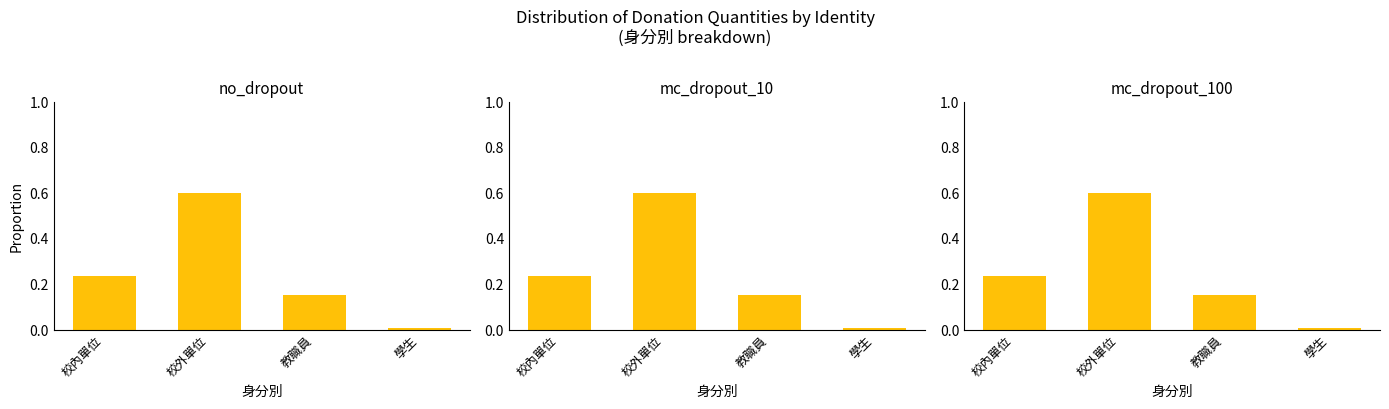

What is the total value across all series at 教職員?

0.5